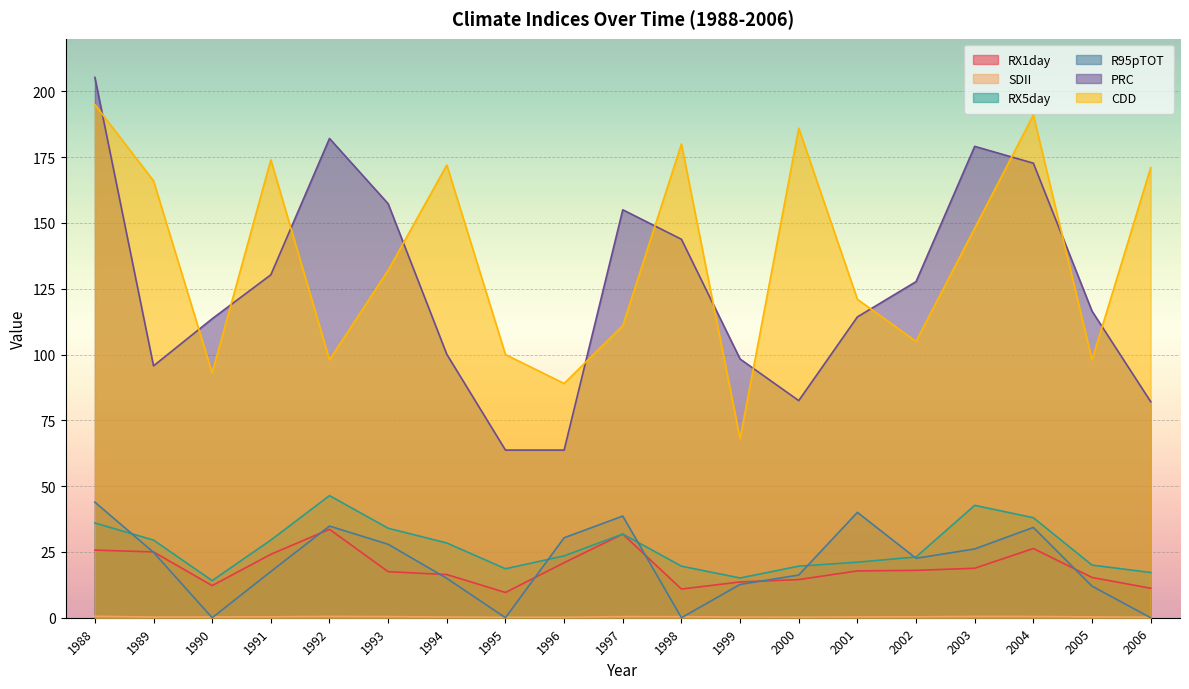

How many lines are shown in the chart?

6